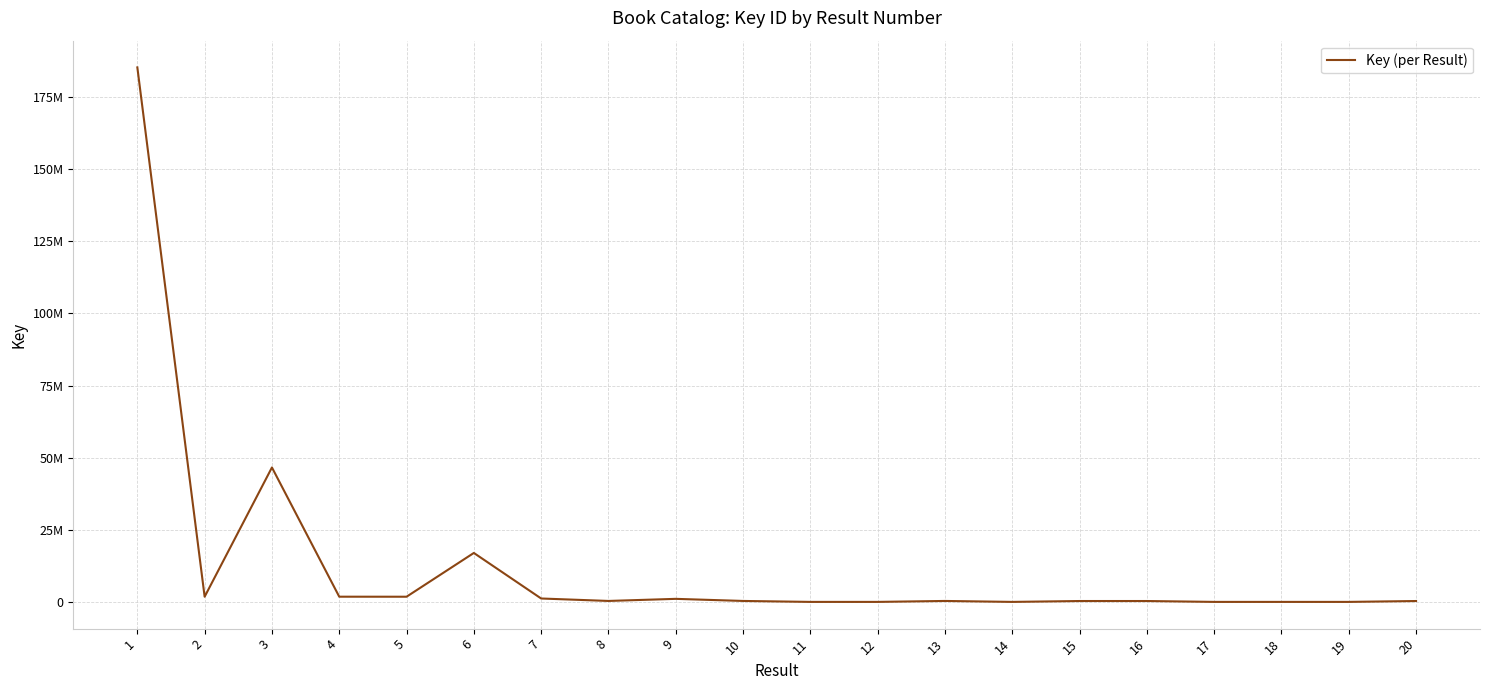

Does the chart have visible grid lines?

Yes